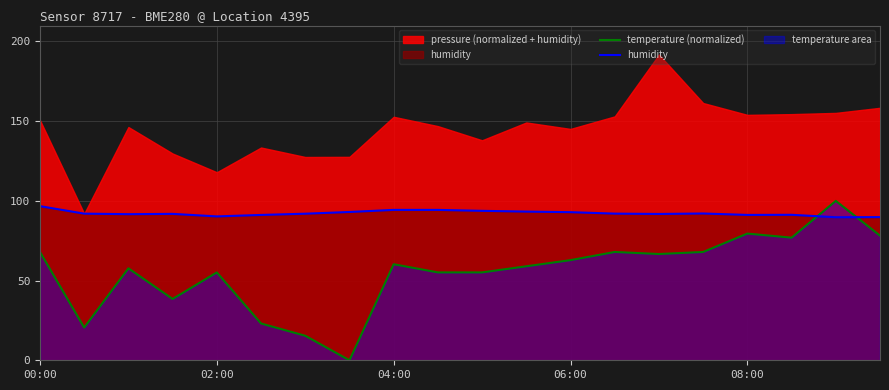

Reading right to left, list all the values displayed in this chart.

temperature (normalized): 78.2	100.0	76.9	79.5	67.9	66.7	67.9	62.8	59.0	55.1	55.1	60.3	0.0	15.4	23.1	55.1	38.5	57.7	20.5	67.9
humidity: 89.8	89.7	91.3	91.2	92.1	91.8	92.0	92.9	93.3	93.8	94.3	94.3	93.0	92.0	91.2	90.3	91.8	91.7	92.0	96.7